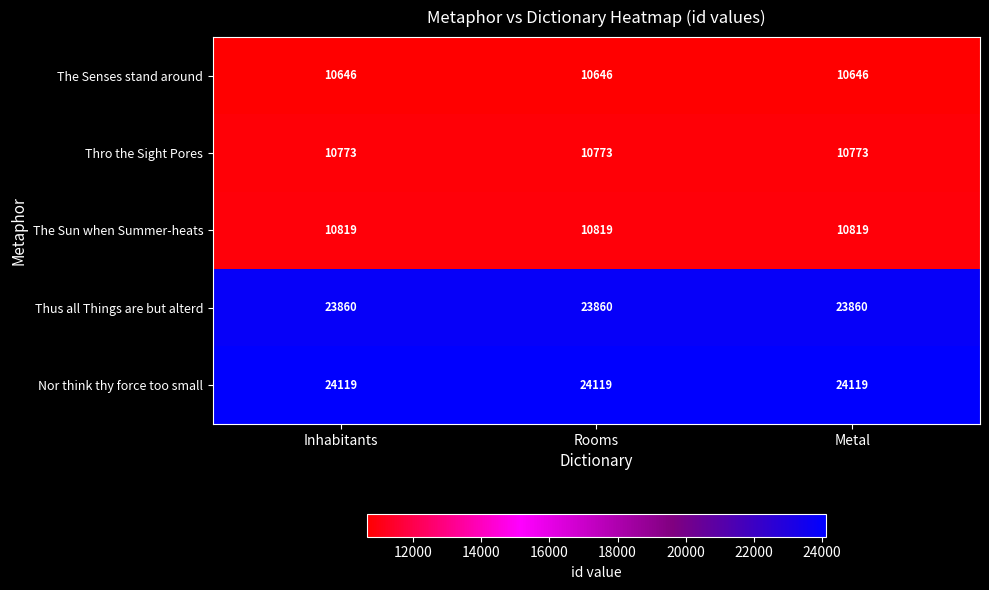

What is the minimum value for Thro the Sight Pores?

10773